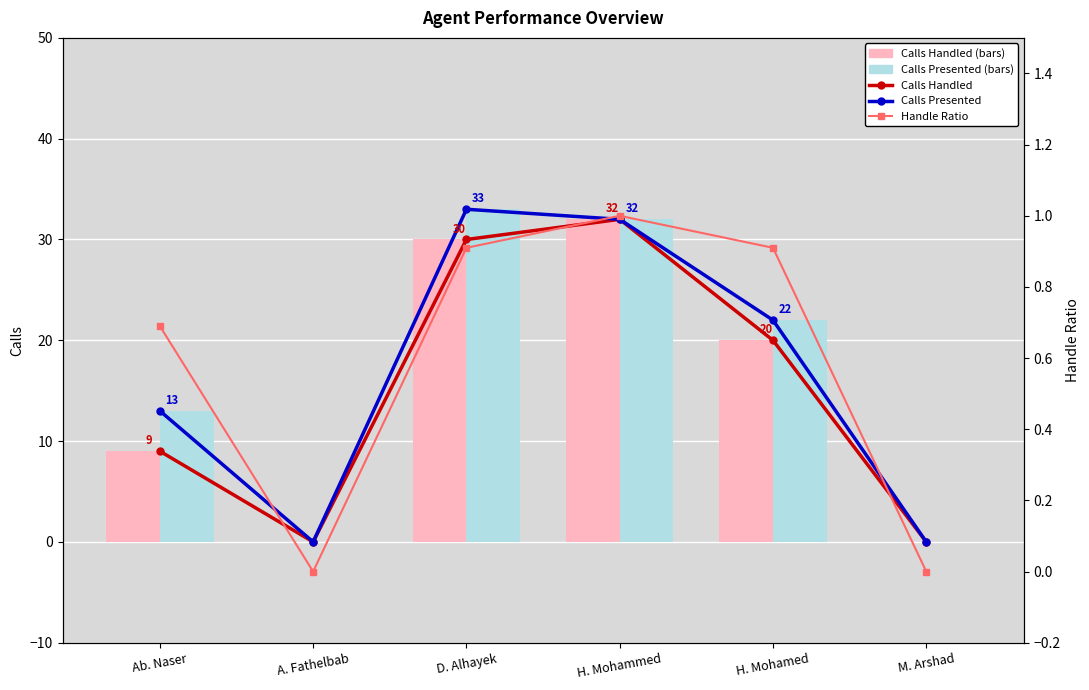

What is the difference between the highest and lowest values at Ab. Naser?

12.3